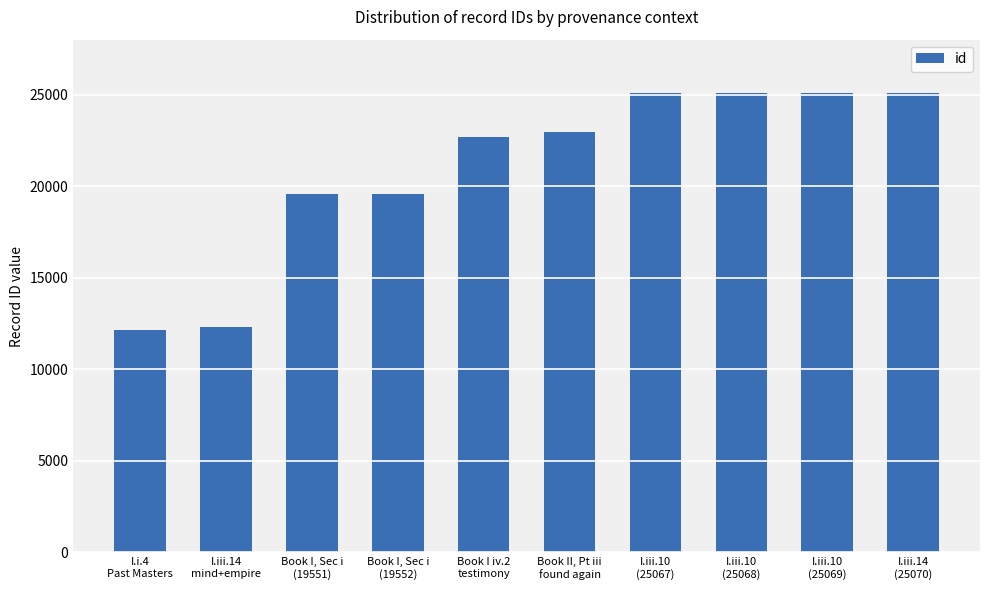

Rank the categories by value from highest to lowest.

I.iii.14
(25070), I.iii.10
(25069), I.iii.10
(25068), I.iii.10
(25067), Book II, Pt iii
found again, Book I iv.2
testimony, Book I, Sec i
(19552), Book I, Sec i
(19551), I.iii.14
mind+empire, I.i.4
Past Masters